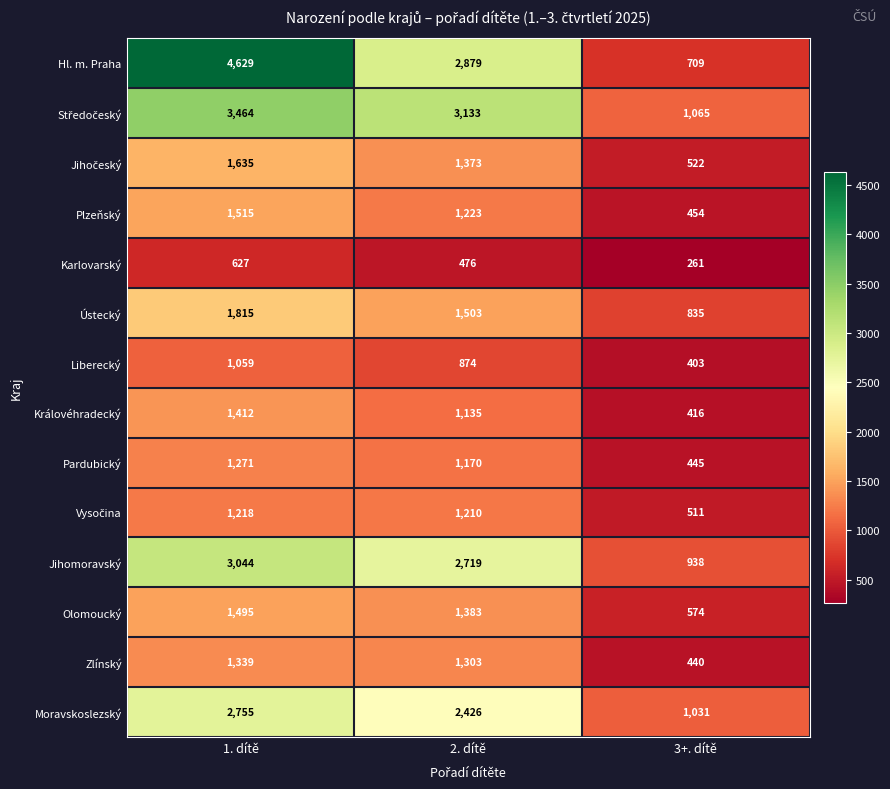

What is the greatest value displayed?

4629